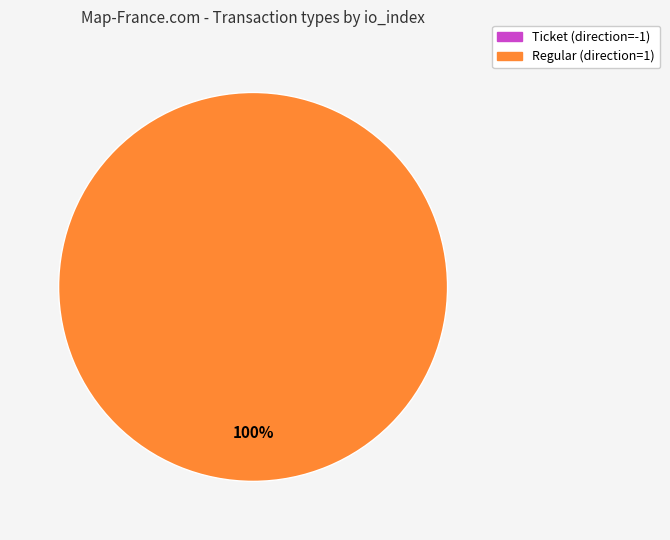

Is it true that Regular (direction=1) is 100% of the pie?

True